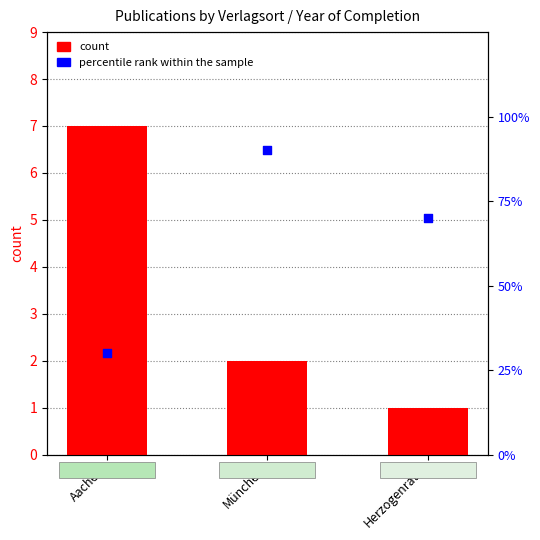

What is the total value across all series at Herzogenrath?

71